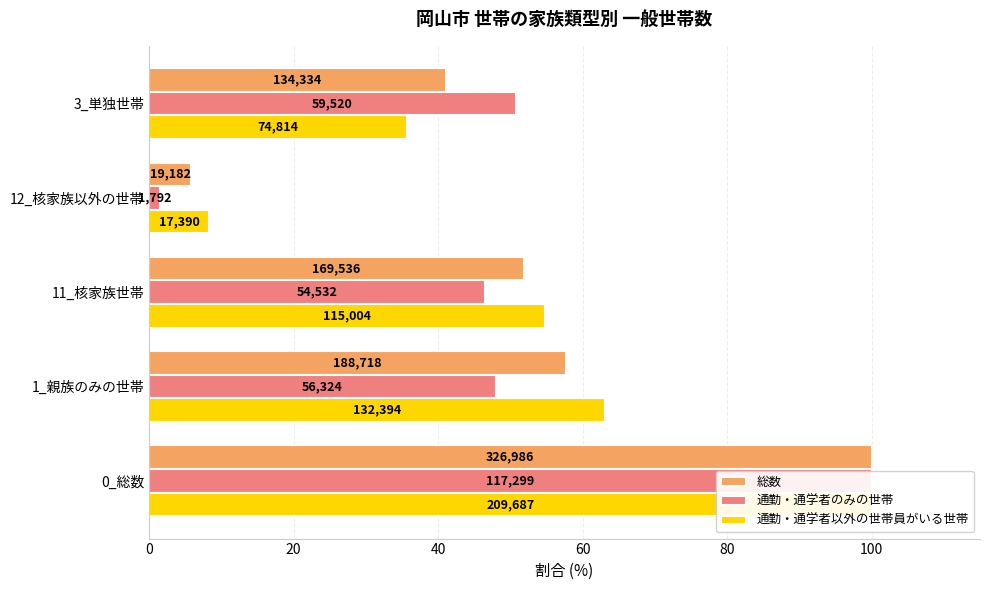

What are all the series names shown in the legend?

総数, 通勤・通学者のみの世帯, 通勤・通学者以外の世帯員がいる世帯